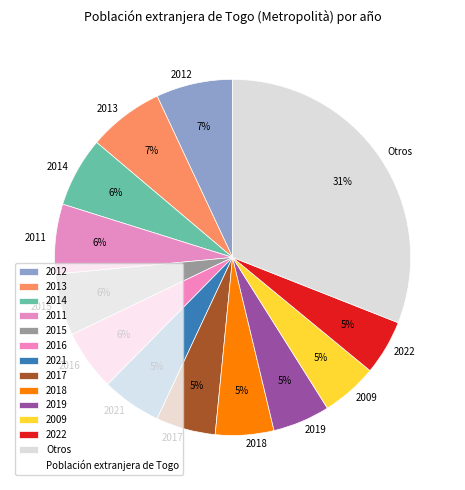

Between 2011 and 2012, which is larger?

2012